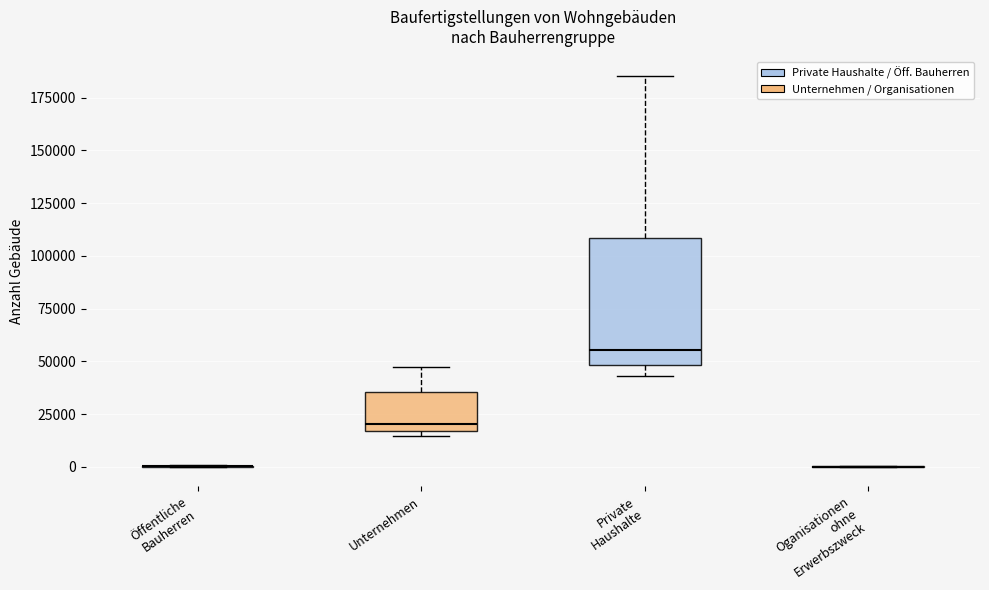

Reading left to right, transcribe this box plot: for each box, give where its median line is, the range the box spans, and where its two whiskers end, as read against the y-axis. The values are not printed on the chart, so give them approximately, as read against the axis.

Öffentliche Bauherren: box collapsed to a line at 0, whiskers 0 to 0
Unternehmen: median 20000, box 15000 to 35000, whiskers 15000 (just below the box's lower edge) to 45000
Private Haushalte: median 55000, box 50000 to 110000, whiskers 45000 to 185000
Oganisationen ohne Erwerbszweck: box collapsed to a line at 0, whiskers 0 to 0